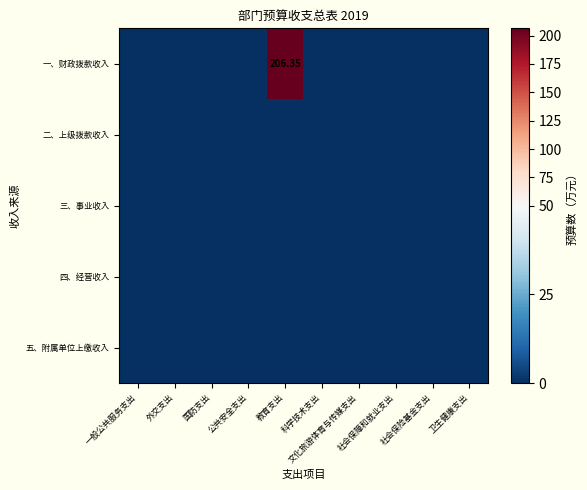

What is the difference between the highest and lowest values at 教育支出?

206.3